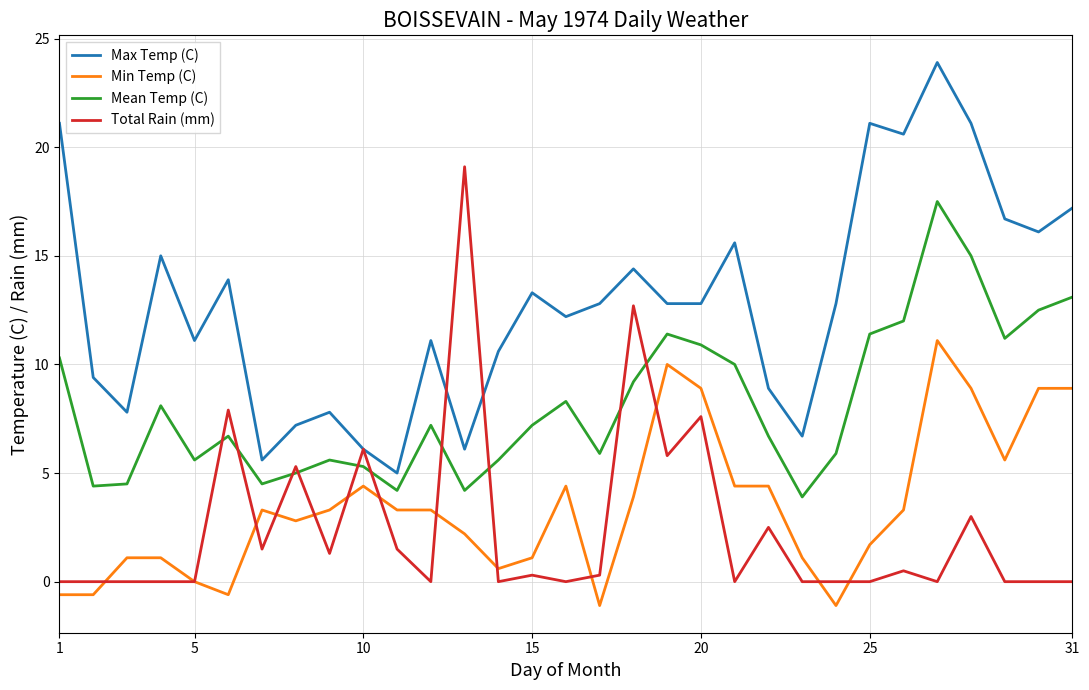

What is the minimum value for Max Temp (C)?

5.0